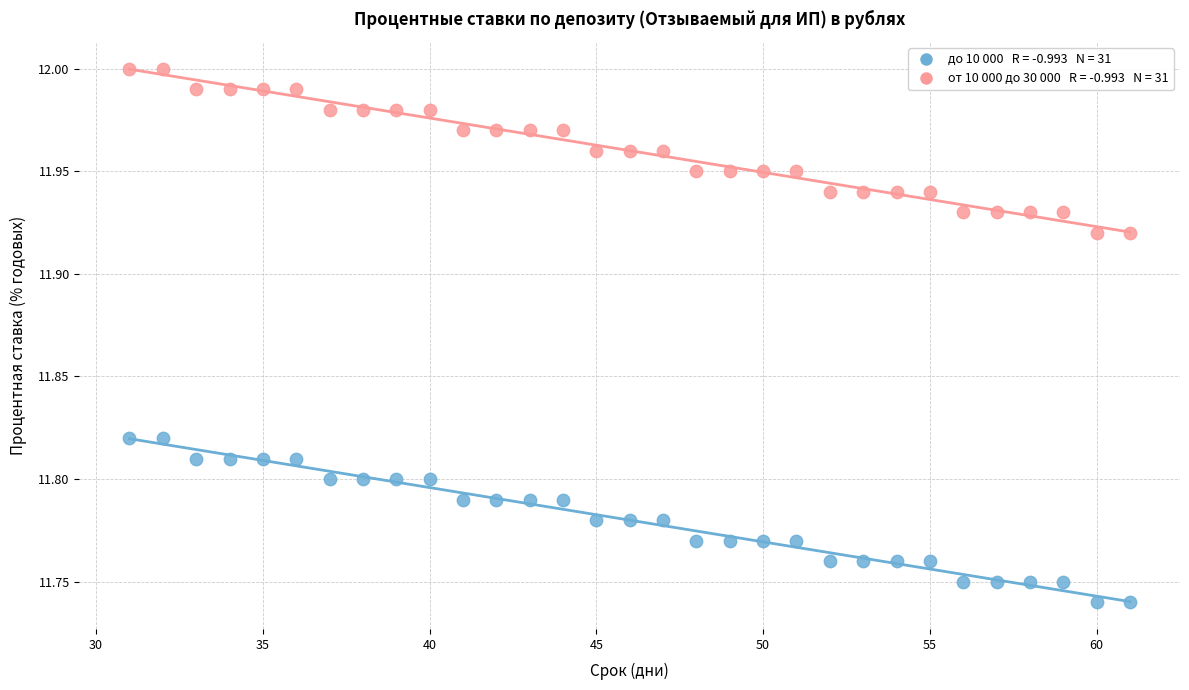

Across all data points, what is the range of X values (max minus min)?

30.0